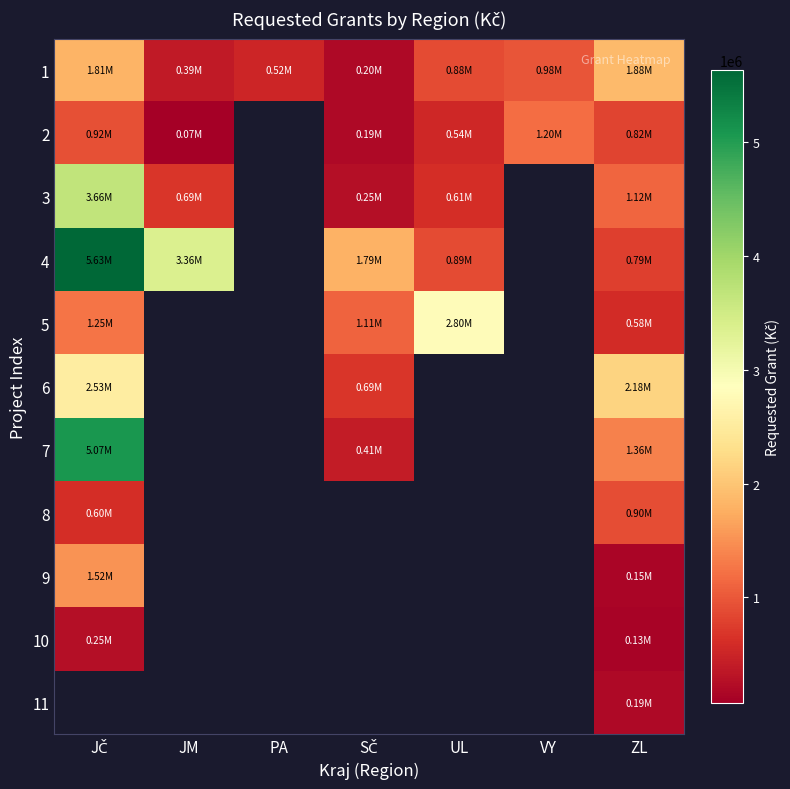

Count the number of categories in the chart.

7